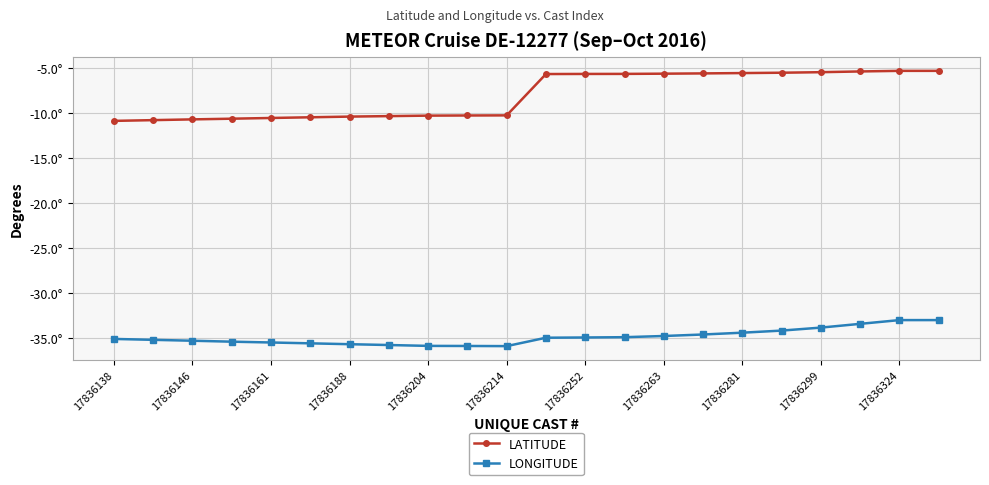

What are all the series names shown in the legend?

LATITUDE, LONGITUDE